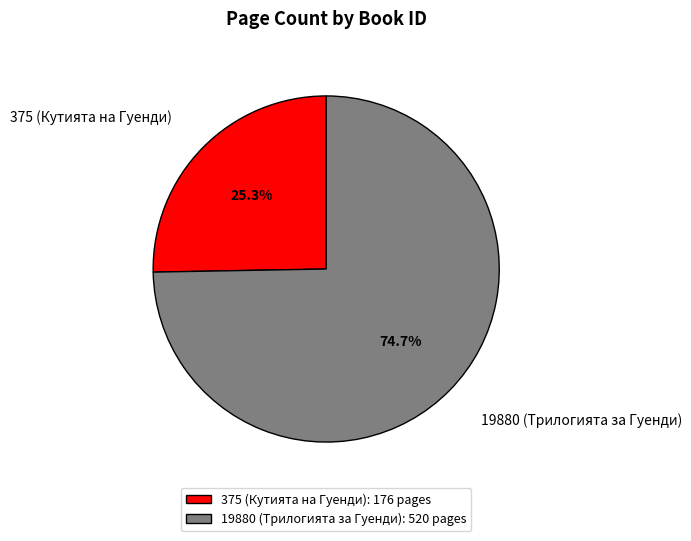

What is the ratio of the value at 375 (Кутията на Гуенди) to the value at 19880 (Трилогията за Гуенди)?

0.3